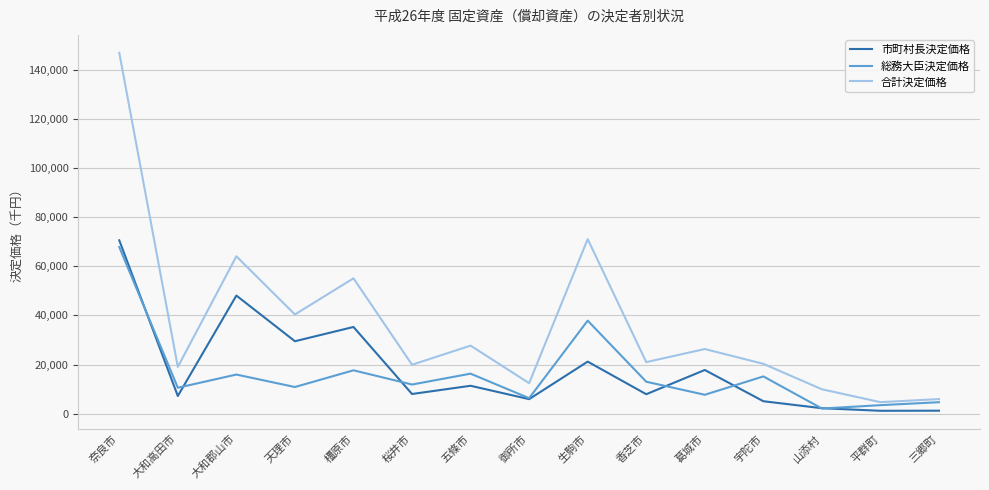

At which category is the sum across all series the highest?

奈良市